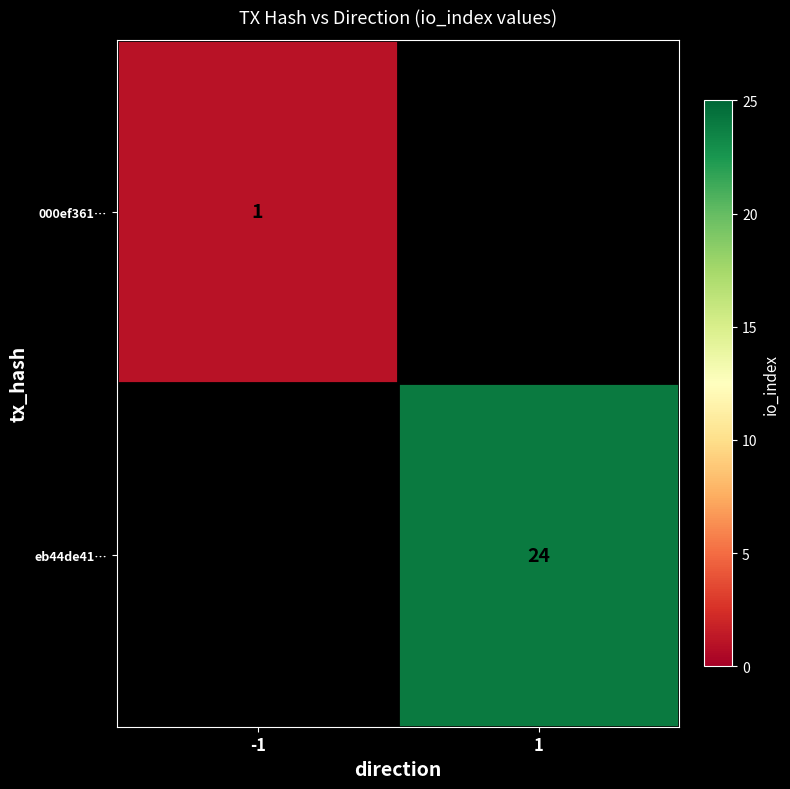

Is the value of eb44de41… at 1 greater than the value of 000ef361… at -1?

Yes